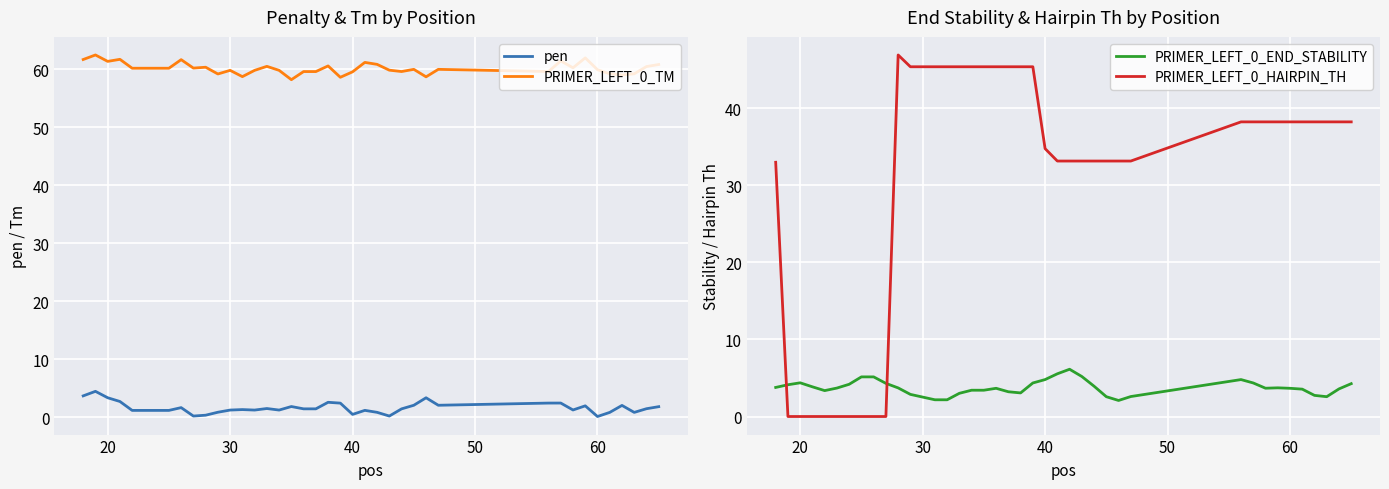

Reading left to right, transcribe all the data shown in this chart.

pen: 3.7	4.4	3.3	2.7	1.2	1.2	1.2	1.2	1.6	0.2	0.3	0.8	1.2	1.3	1.2	1.5	1.2	1.8	1.4	1.4	2.6	2.4	0.5	1.2	0.8	0.2	1.4	2.0	3.3	2.0	2.4	2.4	1.2	1.9	0.1	0.8	2.0	0.8	1.4	1.8
PRIMER_LEFT_0_TM: 61.7	62.4	61.3	61.7	60.2	60.2	60.2	60.2	61.6	60.2	60.3	59.2	59.8	58.7	59.8	60.5	59.8	58.2	59.6	59.6	60.6	58.6	59.5	61.2	60.8	59.8	59.6	60.0	58.7	60.0	59.6	61.4	60.2	61.9	59.9	59.2	59.0	59.2	60.4	60.8
PRIMER_LEFT_0_END_STABILITY: 3.8	4.1	4.4	3.9	3.4	3.7	4.2	5.1	5.1	4.3	3.7	2.9	2.5	2.2	2.2	3.0	3.4	3.4	3.7	3.2	3.1	4.3	4.8	5.5	6.1	5.2	3.9	2.6	2.1	2.6	4.8	4.3	3.7	3.7	3.7	3.5	2.7	2.6	3.6	4.3
PRIMER_LEFT_0_HAIRPIN_TH: 33.0	0.0	0.0	0.0	0.0	0.0	0.0	0.0	0.0	0.0	46.9	45.4	45.4	45.4	45.4	45.4	45.4	45.4	45.4	45.4	45.4	45.4	34.8	33.1	33.1	33.1	33.1	33.1	33.1	33.1	38.2	38.2	38.2	38.2	38.2	38.2	38.2	38.2	38.2	38.2